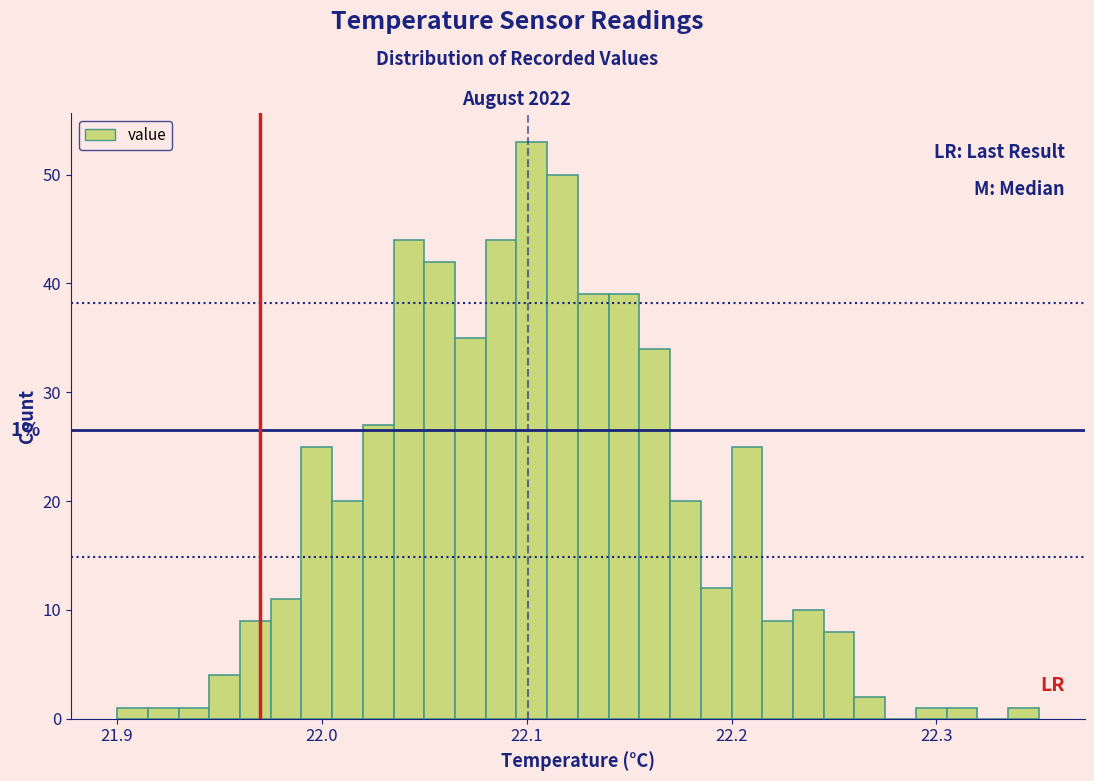

Around what value on the x-axis is the tallest bar? Give the approximate position of its centre, as read against the axis.

22.10